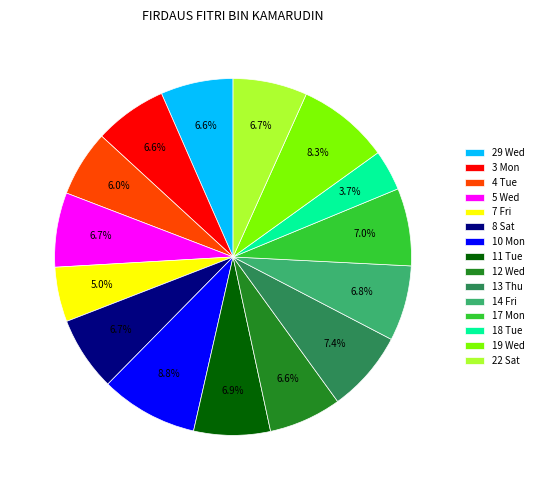

What is the smallest slice in the pie chart?

18 Tue